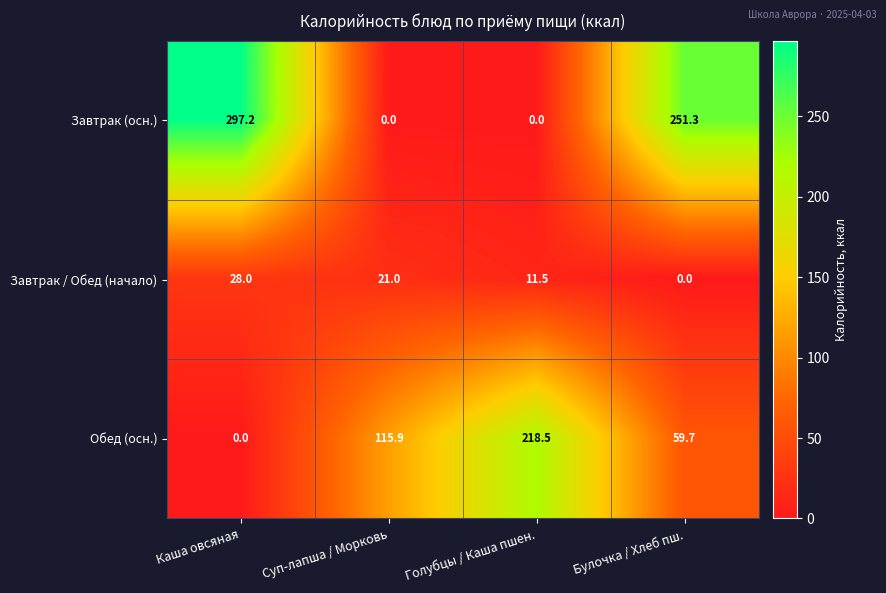

What is the total value across all series at Суп-лапша / Морковь?

136.9